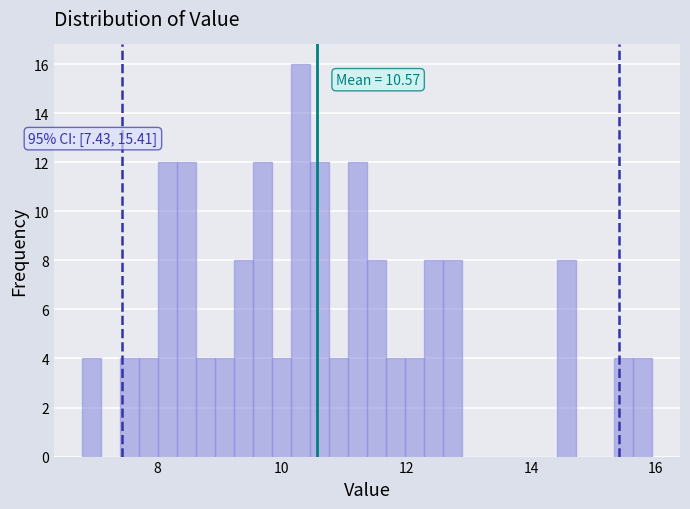

Around what value on the x-axis is the tallest bar? Give the approximate position of its centre, as read against the axis.

10.2